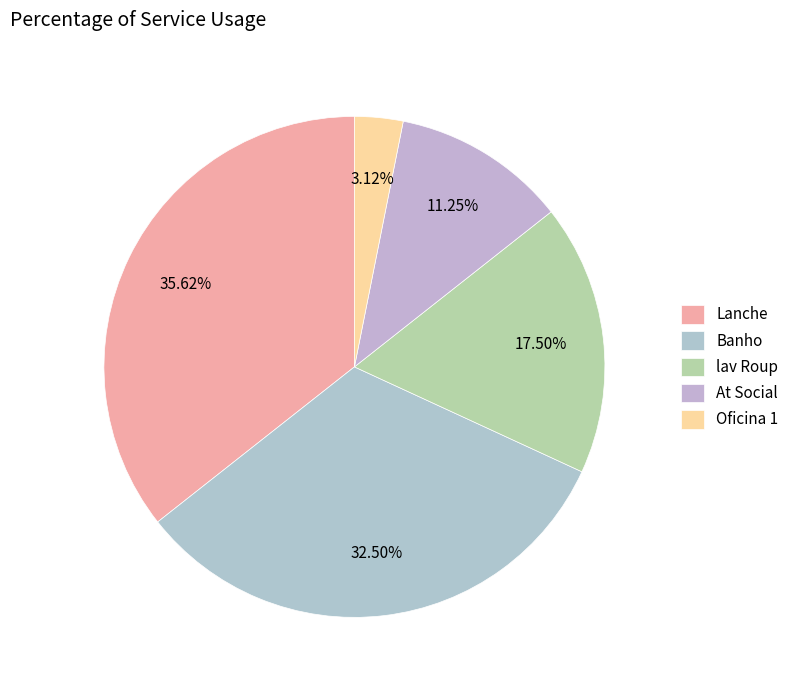

Is it true that At Social is 11% of the pie?

True